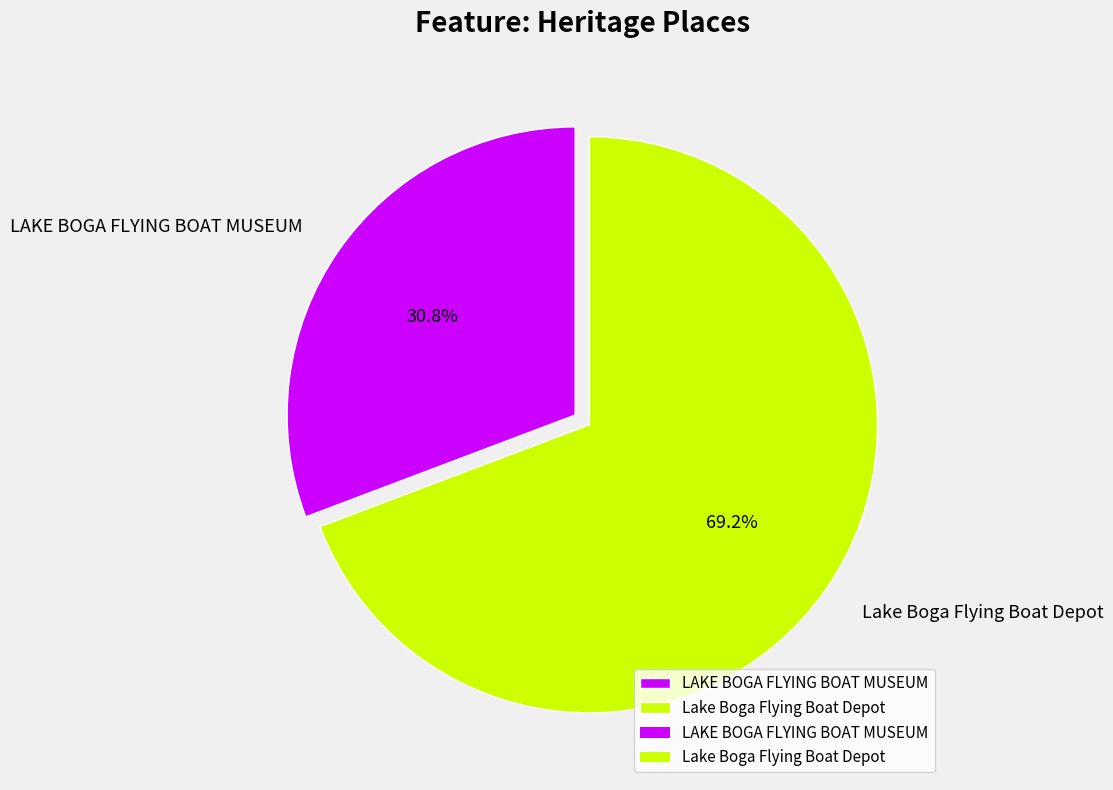

To the nearest percent, what is the difference between the largest and smallest slice percentages?

38%